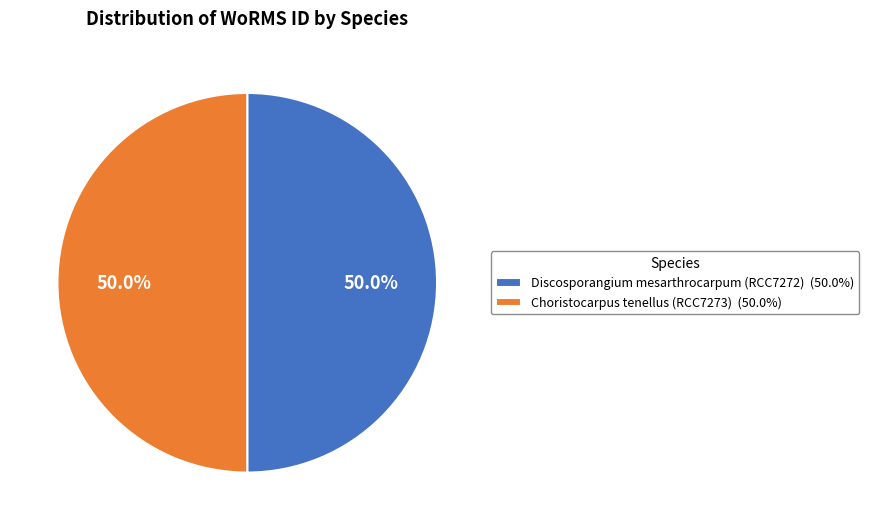

What is the ratio of the value at Choristocarpus tenellus (RCC7273) (50.0%) to the value at Discosporangium mesarthrocarpum (RCC7272) (50.0%)?

1.0